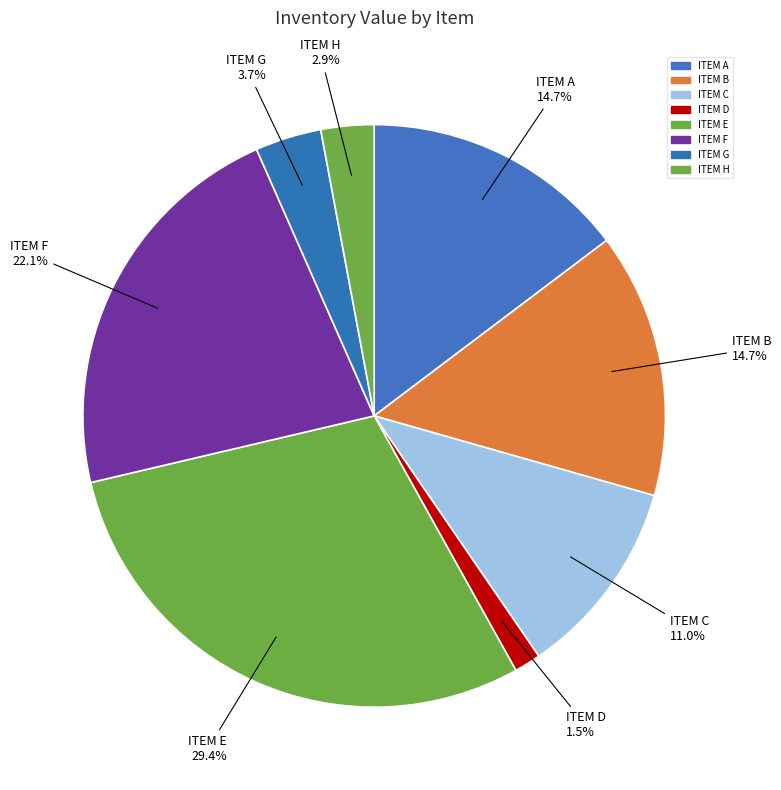

Is there a majority slice in this chart?

No